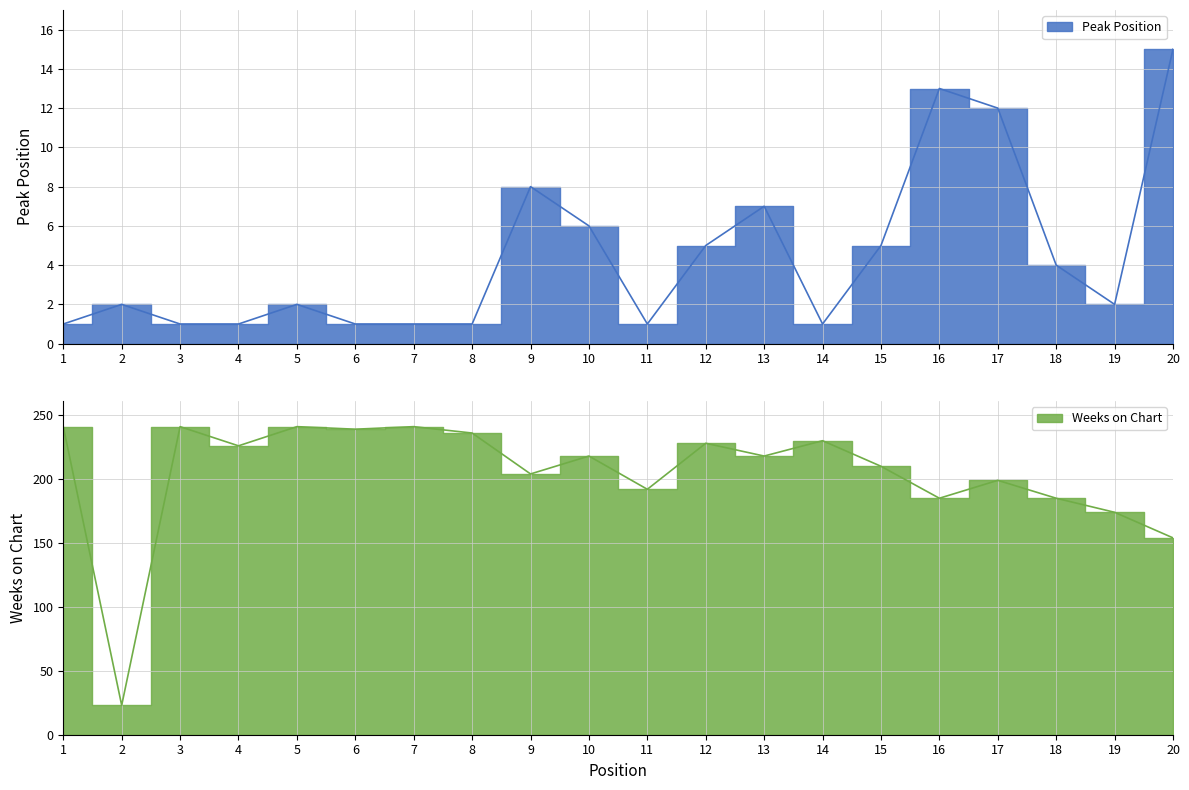

How many distinct data groups are displayed?

2